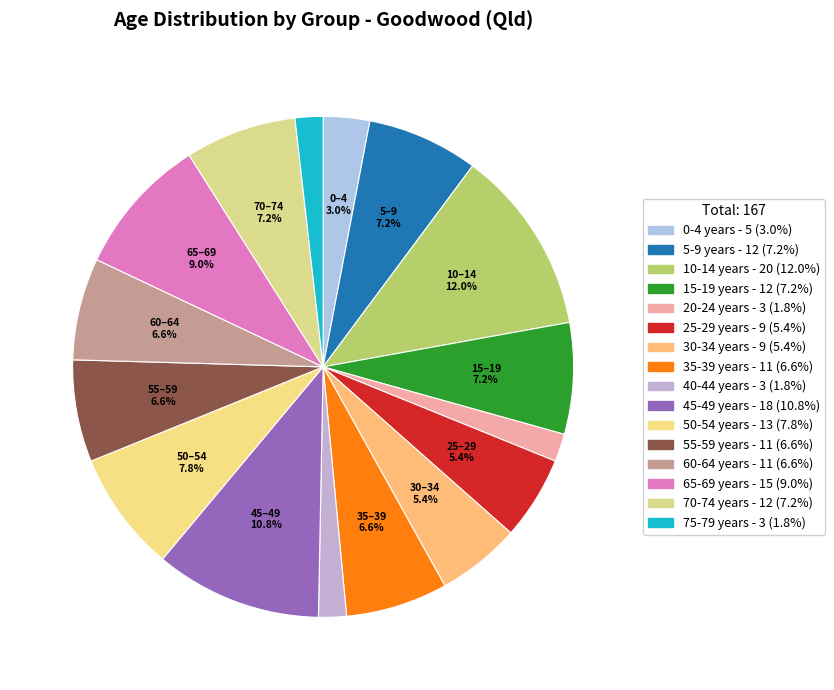

Count the number of slices in the pie.

16